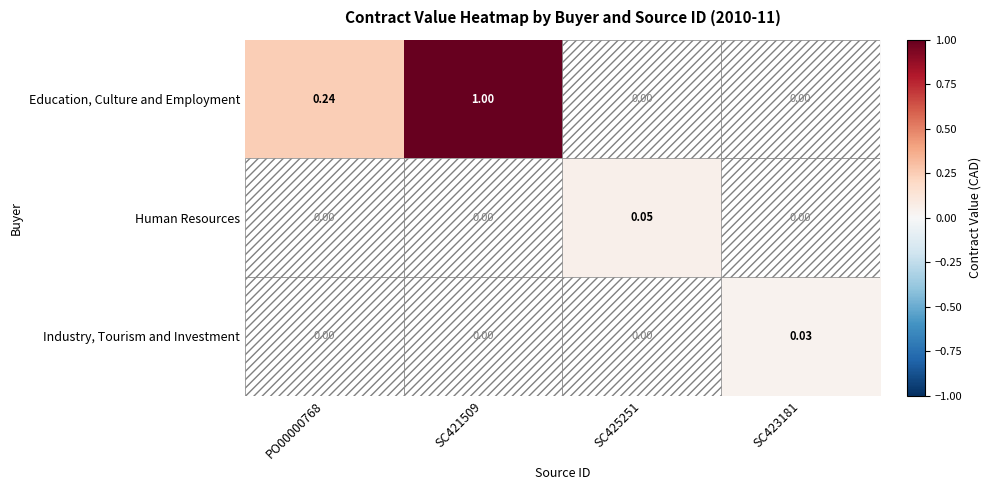

Between SC421509 and SC423181, which series saw the biggest shift?

Education, Culture and Employment